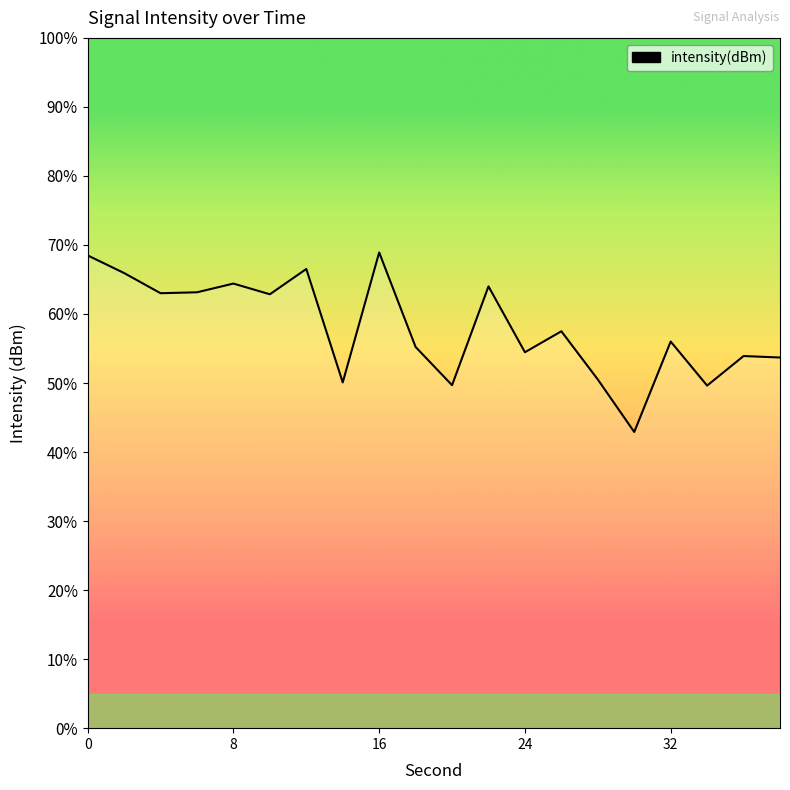

Which label corresponds to the largest value in the chart?

16